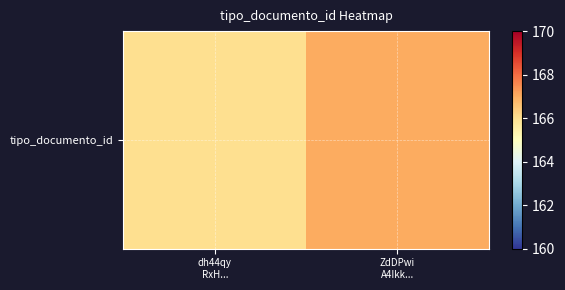

Reading left to right, transcribe all the data shown in this chart.

166	167